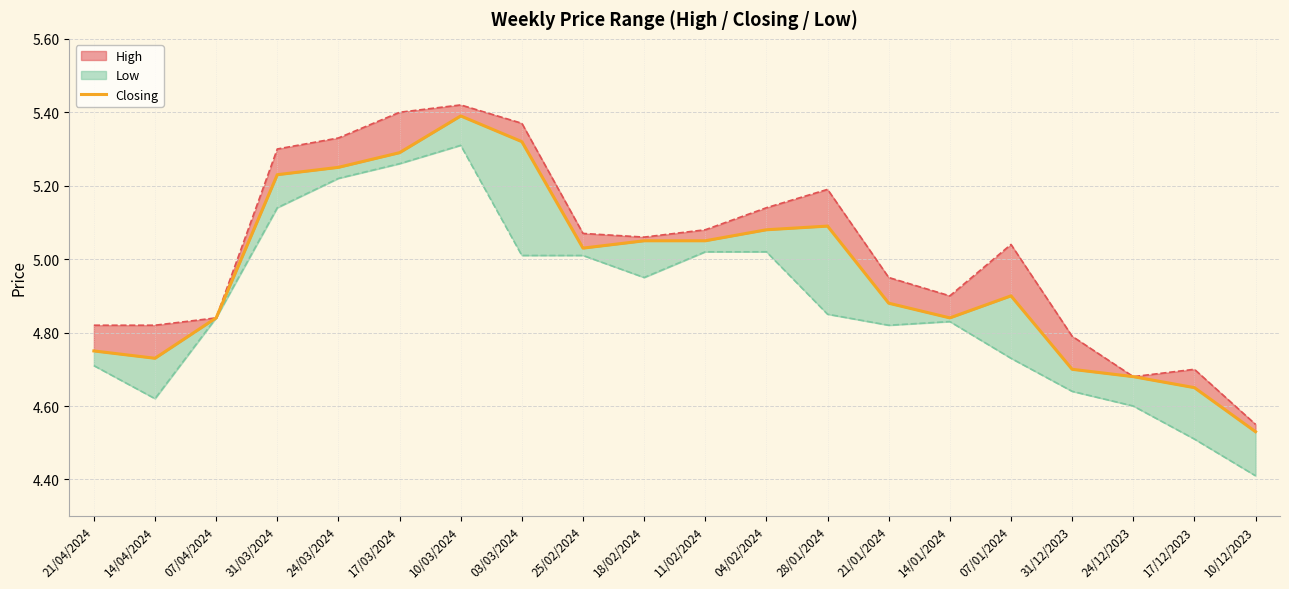

What is the sum of all values?

99.3